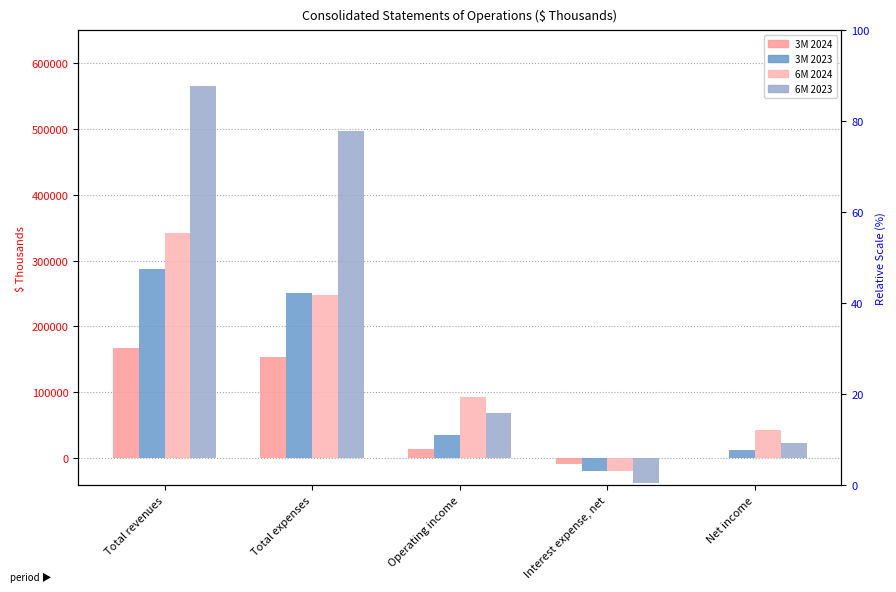

Which series has the largest total across all categories?

6M 2023